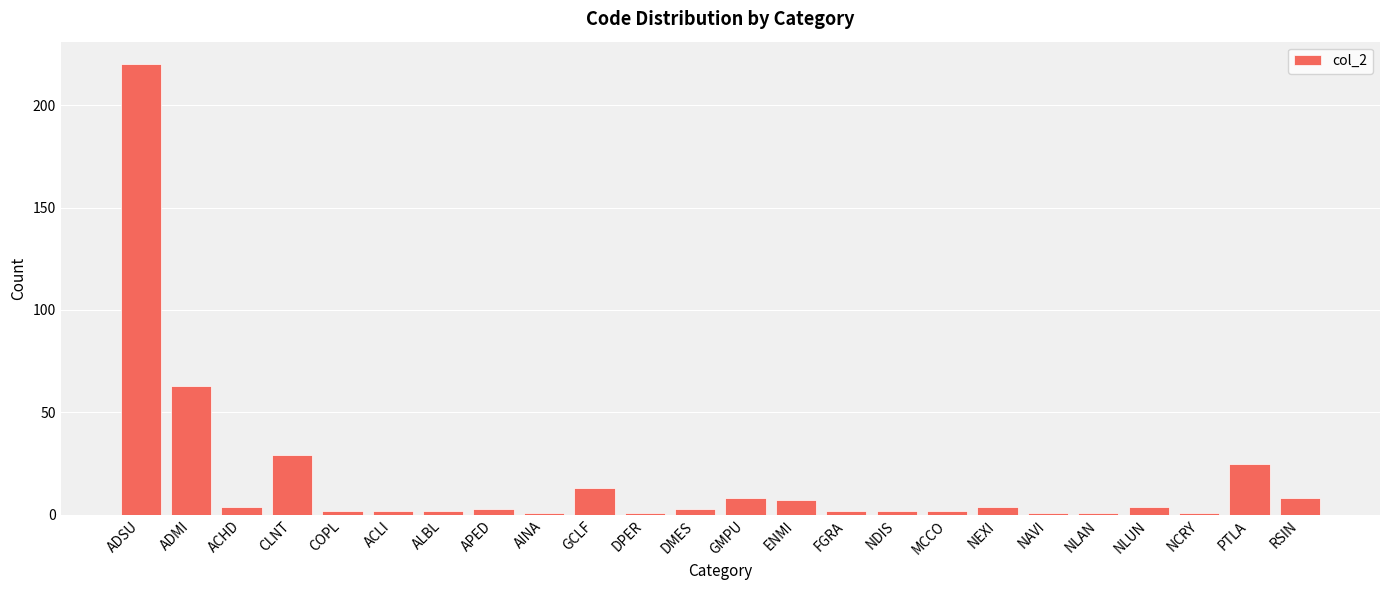

What is the label of the 1st bar from the left?

ADSU